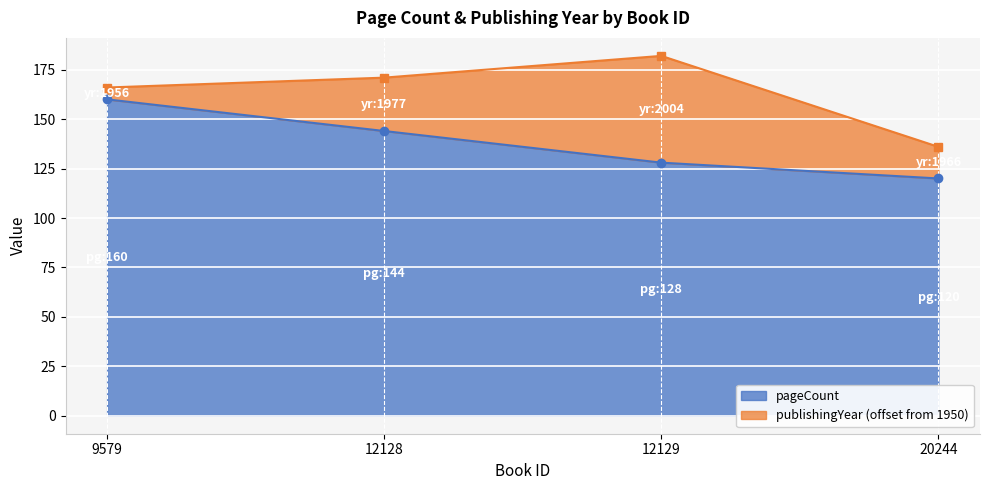

Which has a higher value, 12129 or 12128?

12128